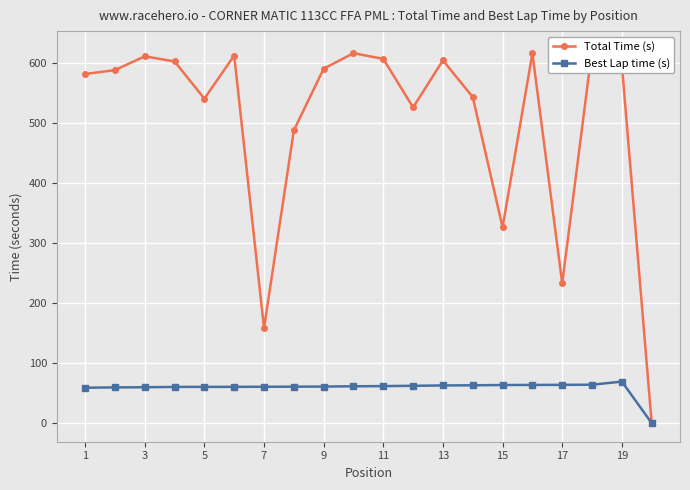

True or false: Best Lap time (s) and Total Time (s) cross at least once.

False